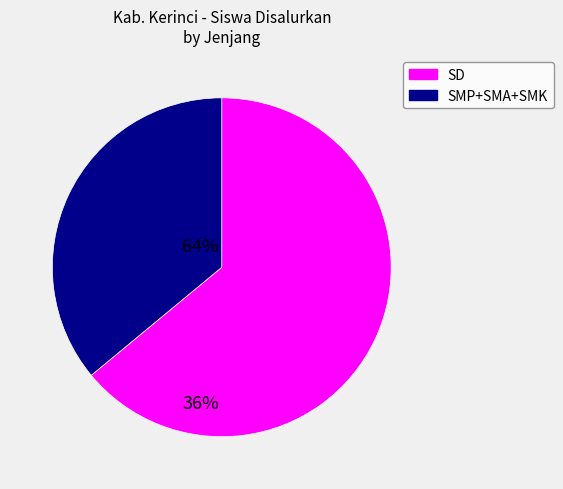

Is there a majority slice in this chart?

Yes